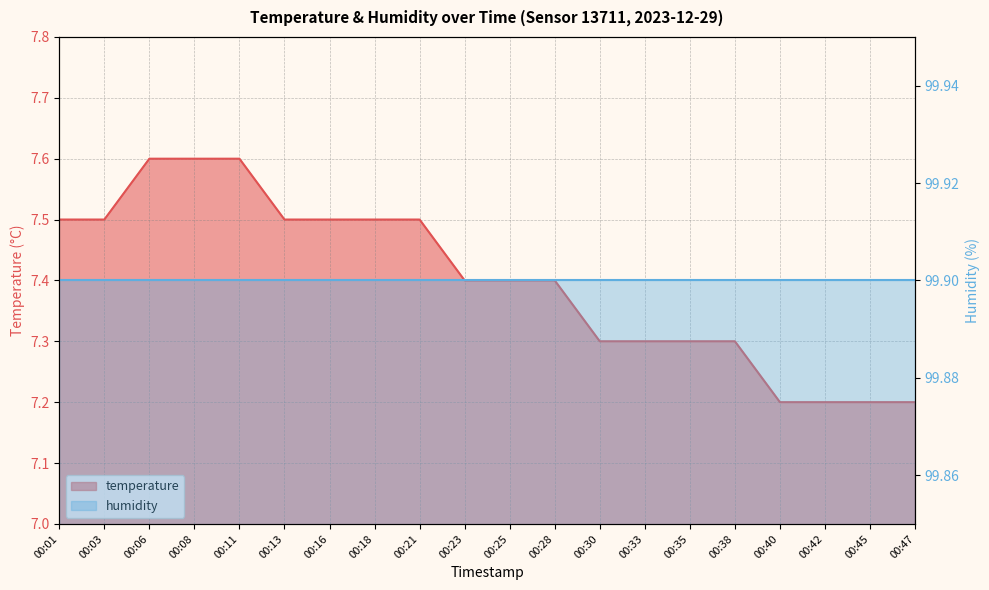

What is the value of the 1st point from the left?

7.5